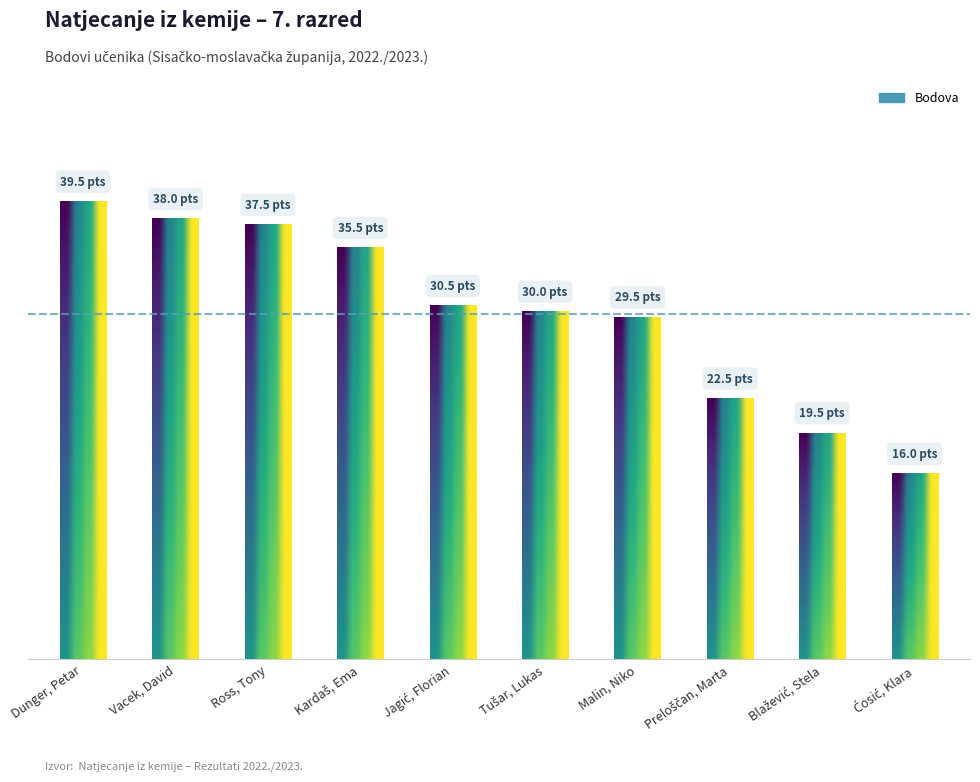

What is the difference between the maximum and minimum values?

23.5